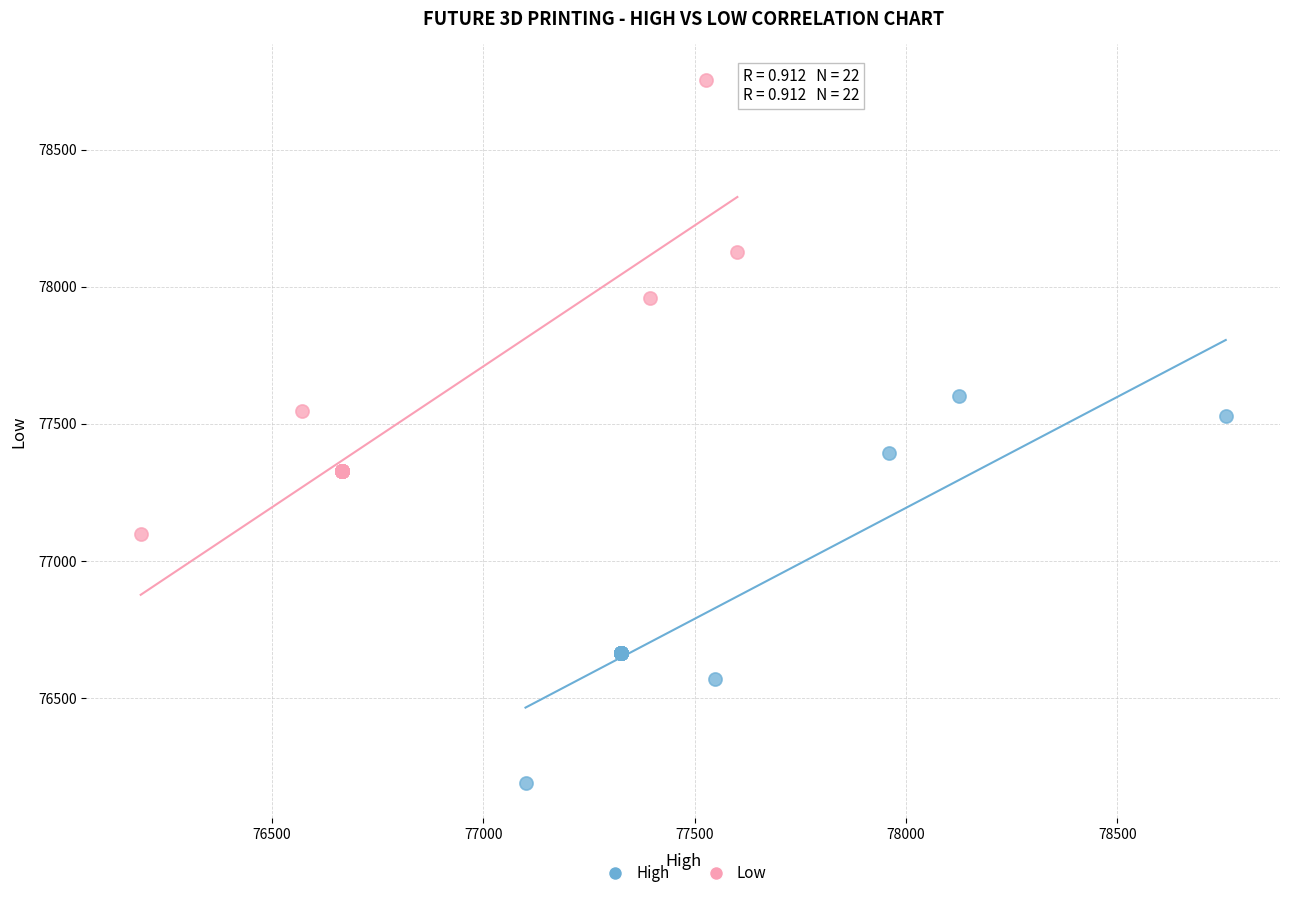

Which series has the largest Y range (max minus min)?

Low